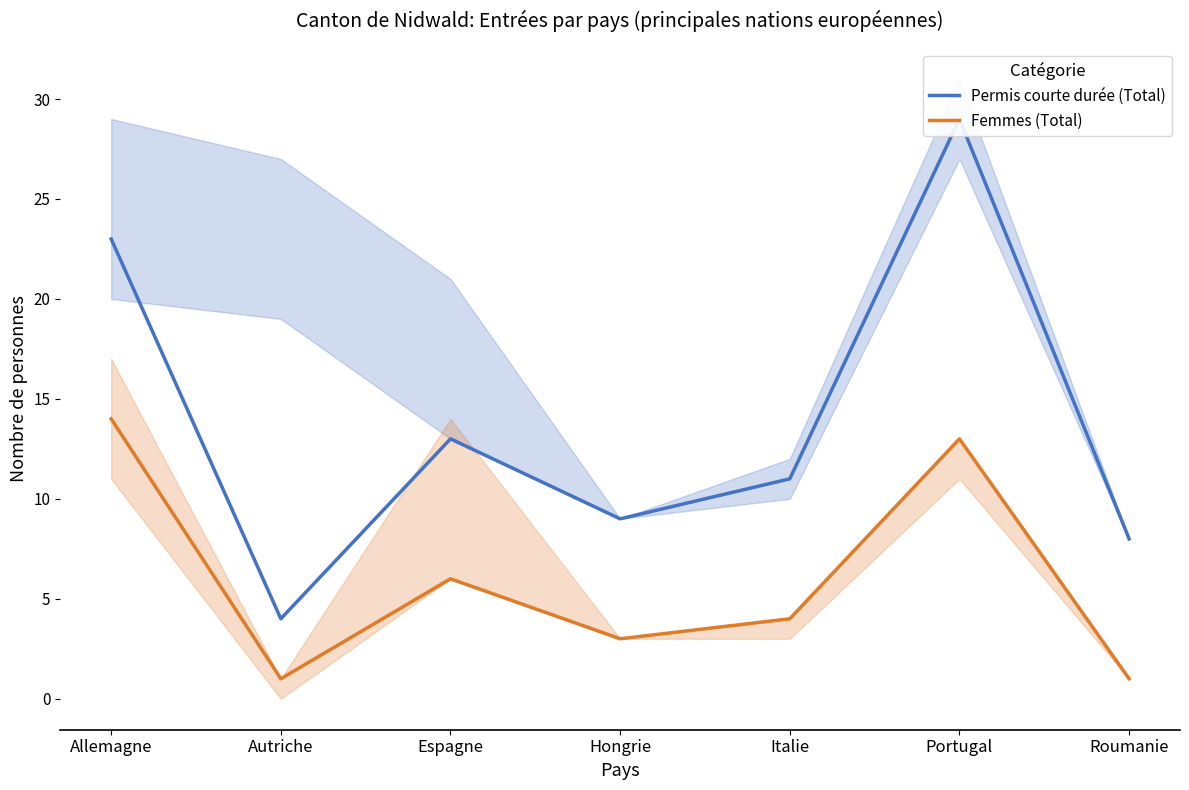

At which category does Femmes (Total) reach its first local valley?

Autriche